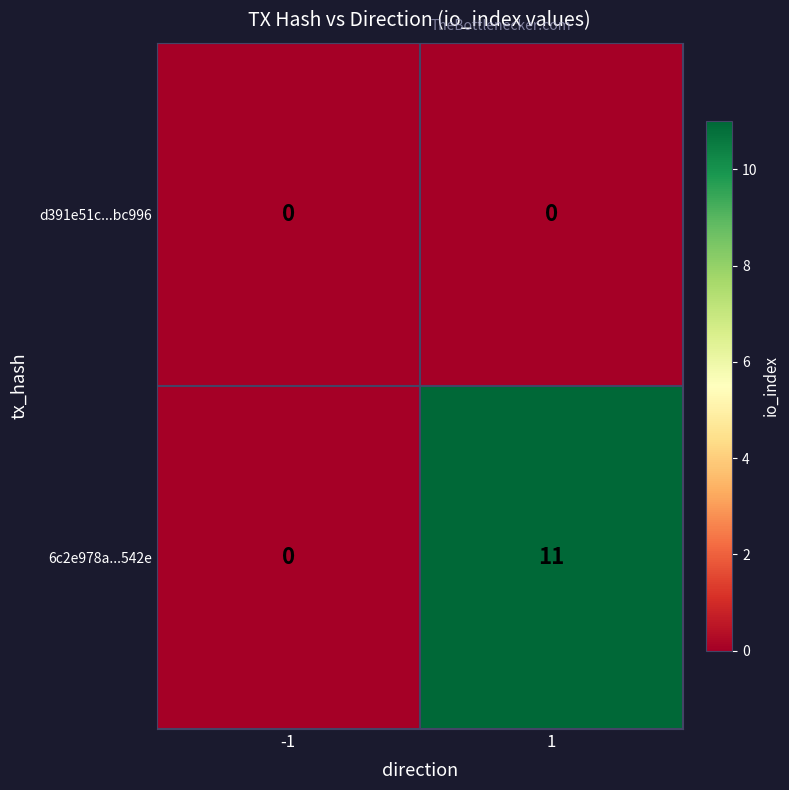

What is the average value of the 6c2e978a...542e series?

6